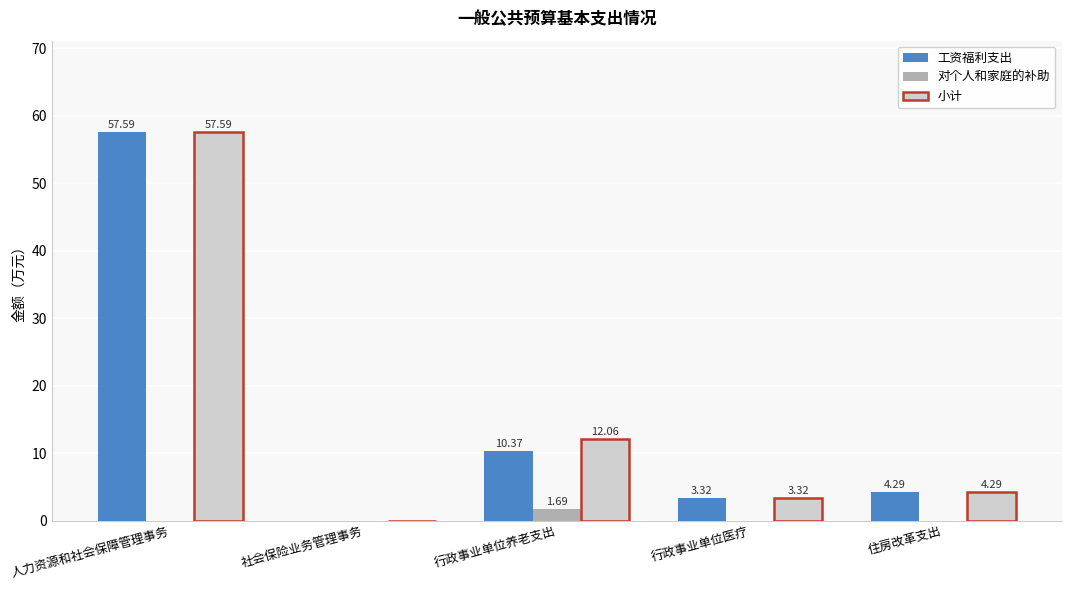

What is the sum of the 工资福利支出 values at 住房改革支出 and 行政事业单位医疗?

7.6